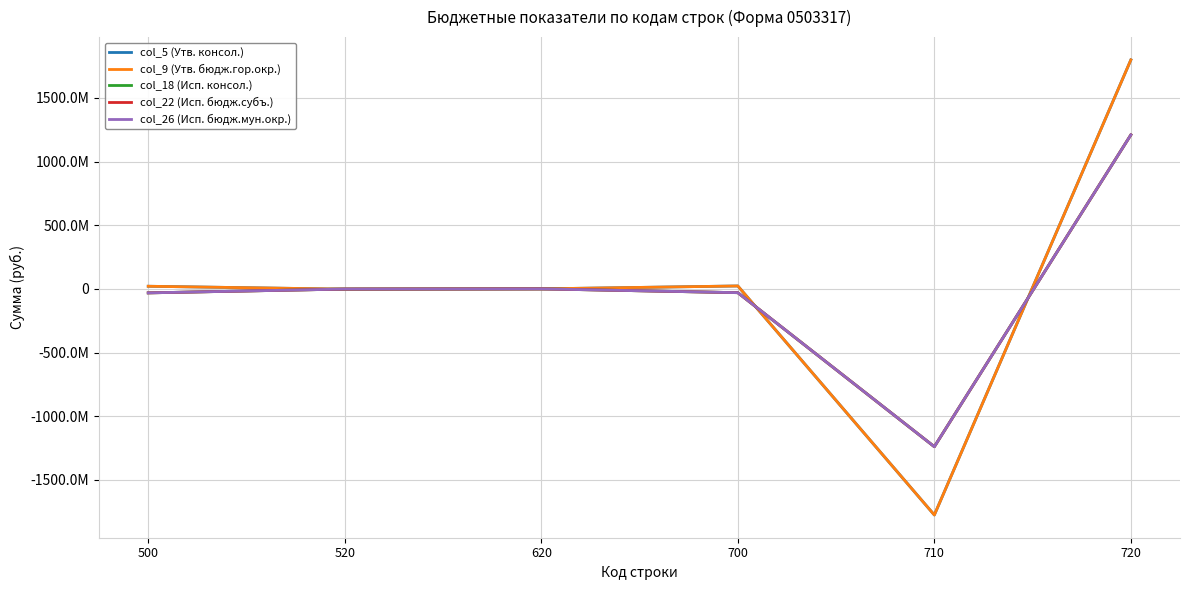

Which series has the largest range (max minus min)?

col_5 (Утв. консол.)